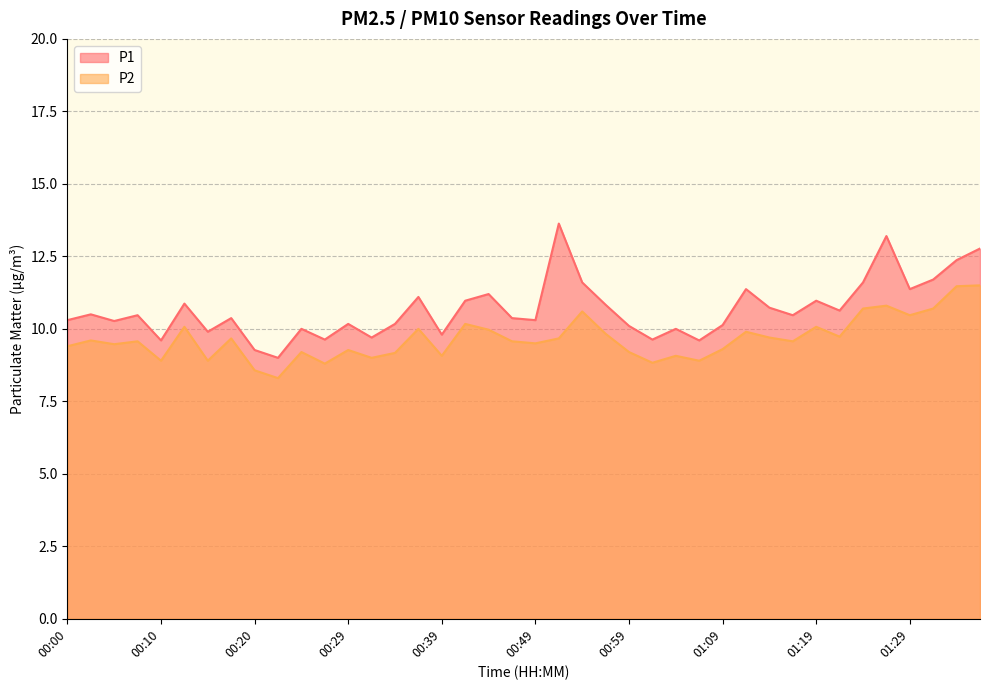

What is the sum of all P1 values?

426.7